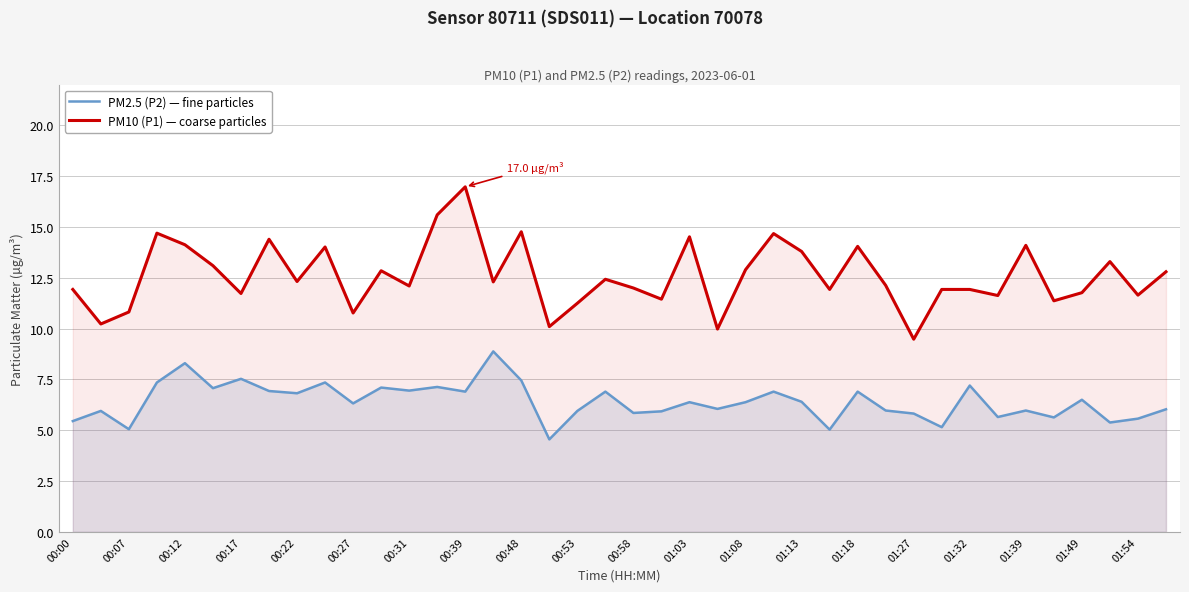

Reading left to right, list all the values displayed in this chart.

PM2.5 (P2) — fine particles: 5.5	6.0	5.0	7.3	8.3	7.1	7.5	6.9	6.8	7.3	6.3	7.1	7.0	7.1	6.9	8.9	7.5	4.5	6.0	6.9	5.8	5.9	6.4	6.0	6.4	6.9	6.4	5.0	6.9	6.0	5.8	5.2	7.2	5.7	6.0	5.6	6.5	5.4	5.6	6.0
PM10 (P1) — coarse particles: 11.9	10.2	10.8	14.7	14.1	13.1	11.7	14.4	12.3	14.0	10.8	12.8	12.1	15.6	17.0	12.3	14.8	10.1	11.2	12.4	12.0	11.4	14.5	10.0	12.9	14.7	13.8	11.9	14.1	12.1	9.5	11.9	11.9	11.6	14.1	11.4	11.8	13.3	11.7	12.8